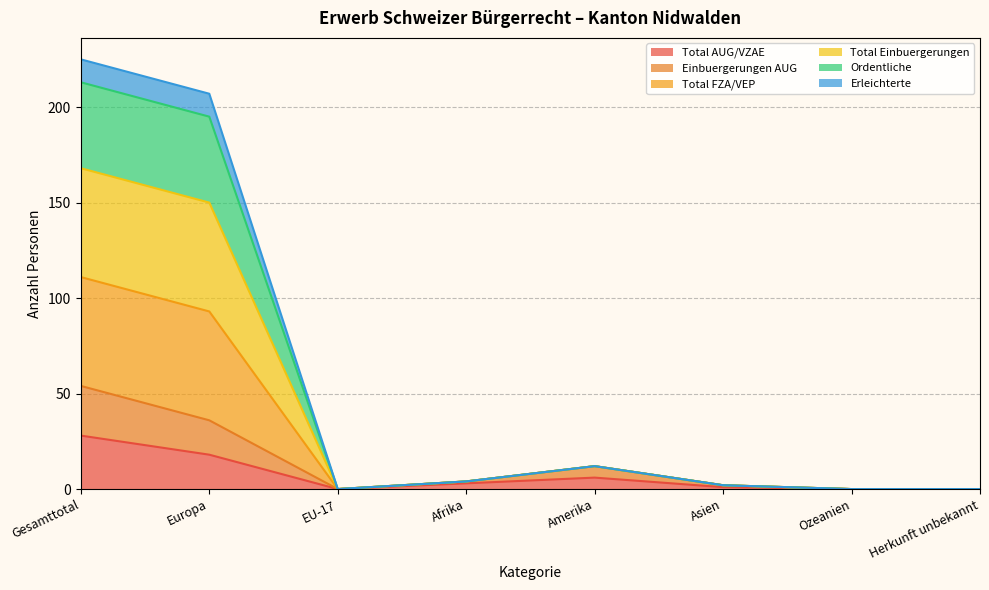

Where is the first local maximum for Ordentliche?

Amerika